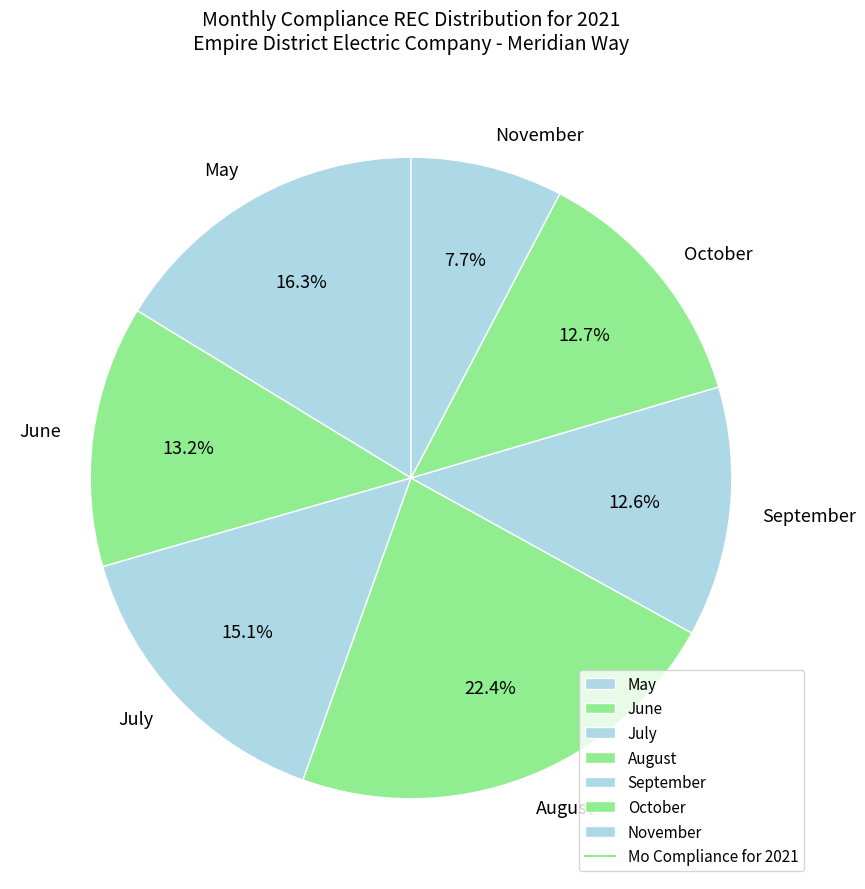

How many segments does this pie chart have?

7